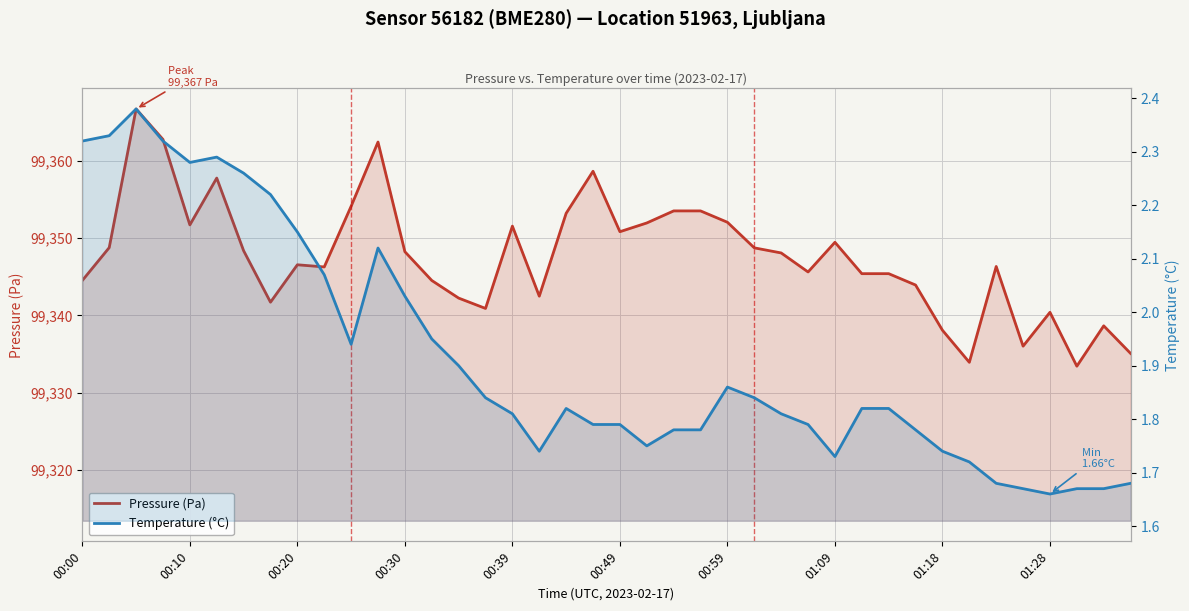

What is the value of the Pressure (Pa) point at the 28th from the left?

99345.6